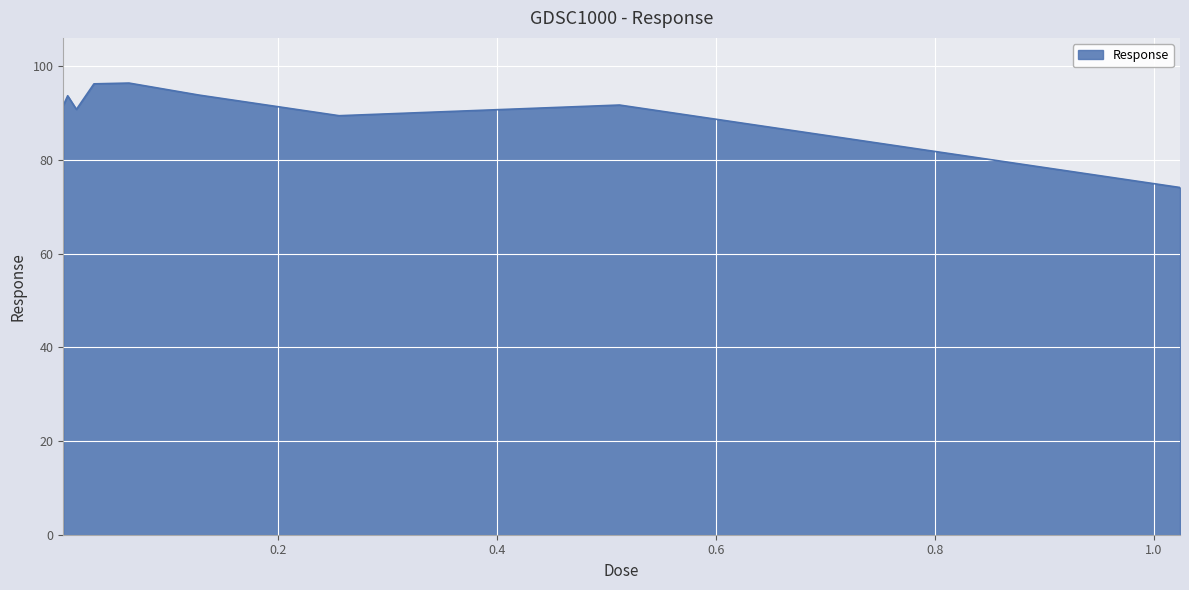

What is the difference between the maximum and minimum values?

22.3